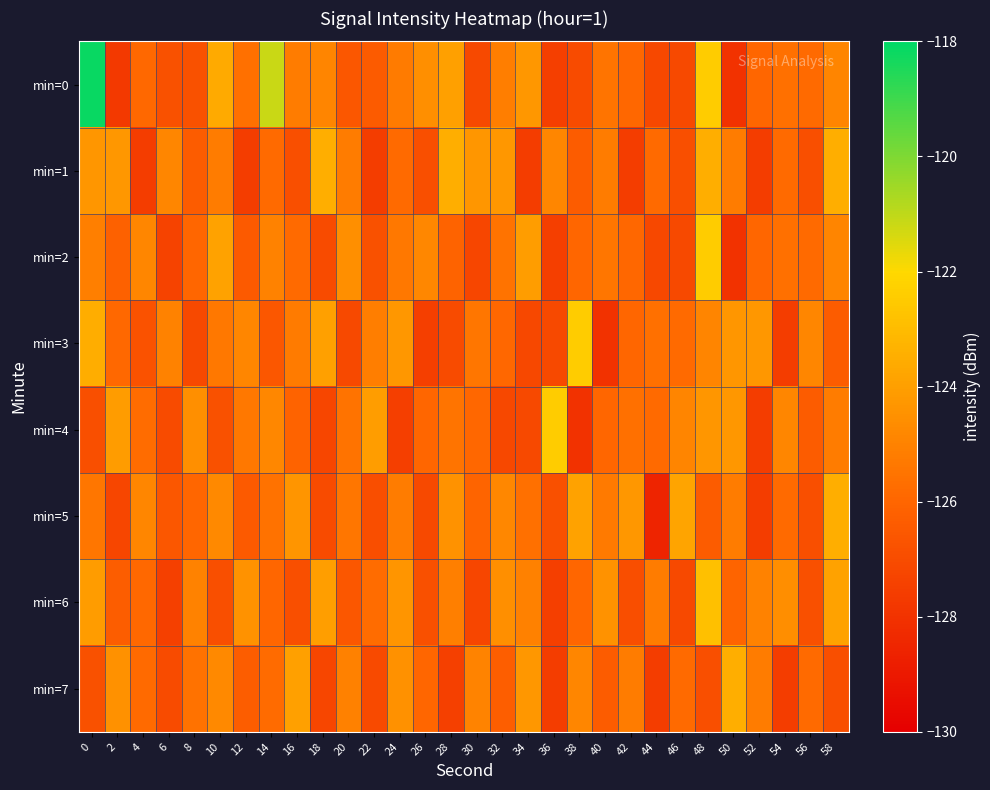

Rank the series by their maximum value, from highest to lowest.

min=0, min=2, min=3, min=4, min=6, min=5, min=1, min=7